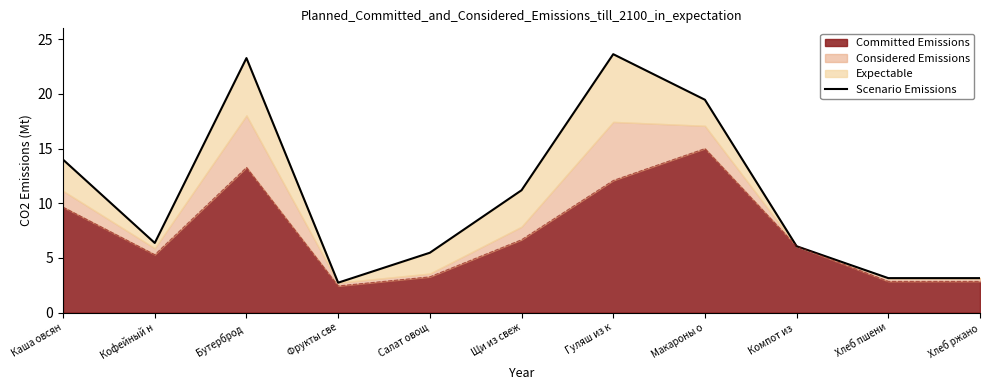

Rank the categories by value from lowest to highest.

Фрукты све, Хлеб пшени, Хлеб ржано, Салат овощ, Компот из , Кофейный н, Щи из свеж, Каша овсян, Макароны о, Бутерброд , Гуляш из к